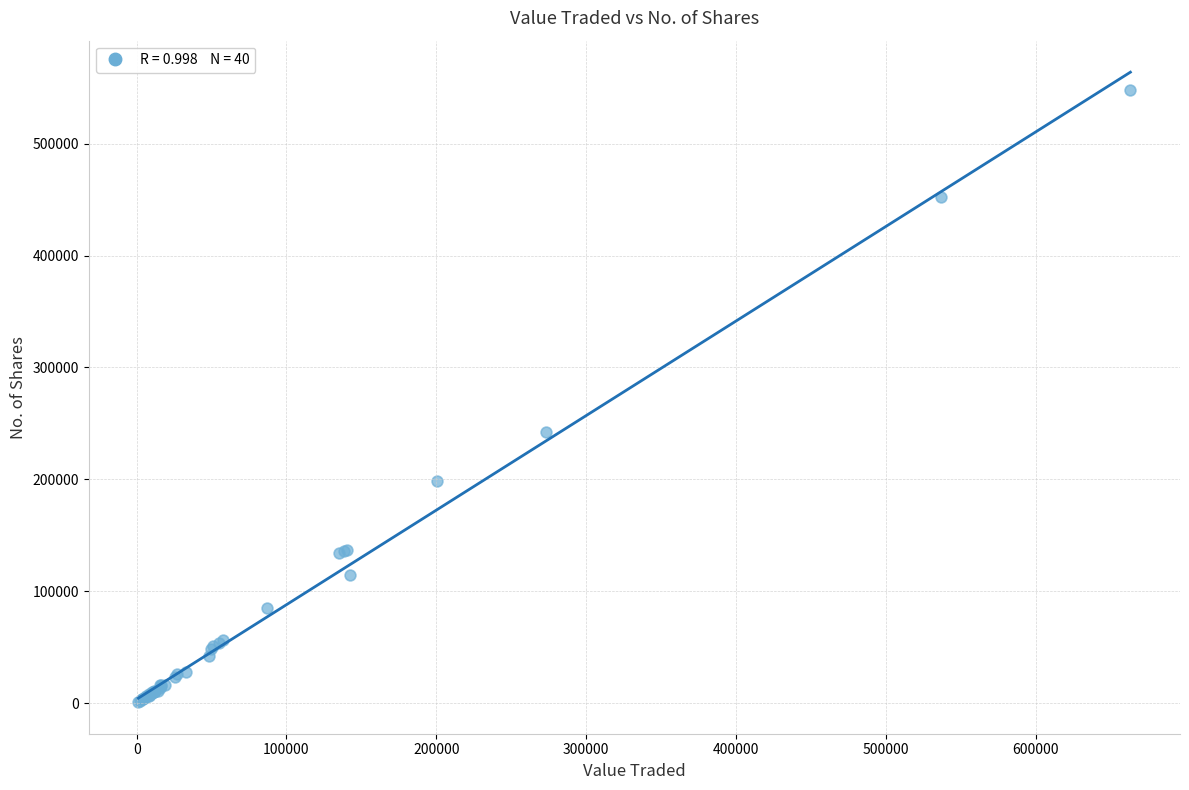

What Y value in the scatter plot is closest to 274244?

242682